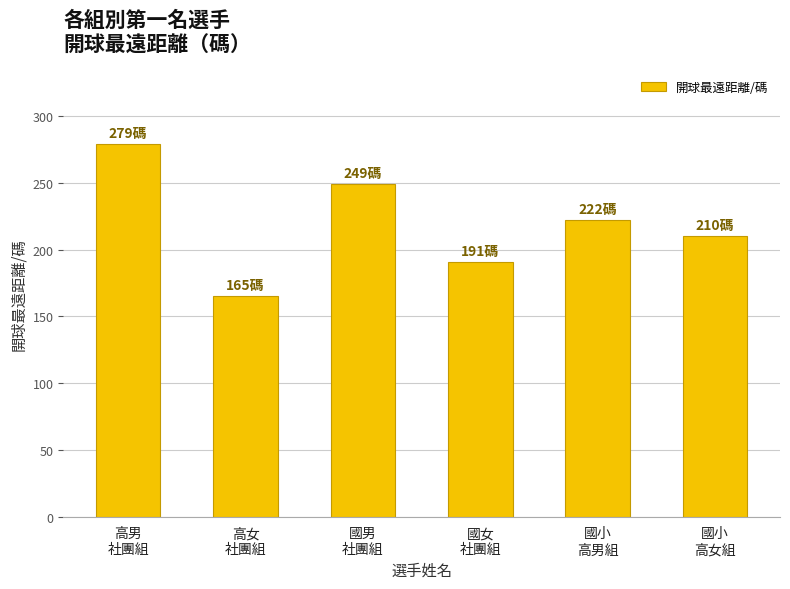

The value at 高女
社團組 is 165. True or false?

True